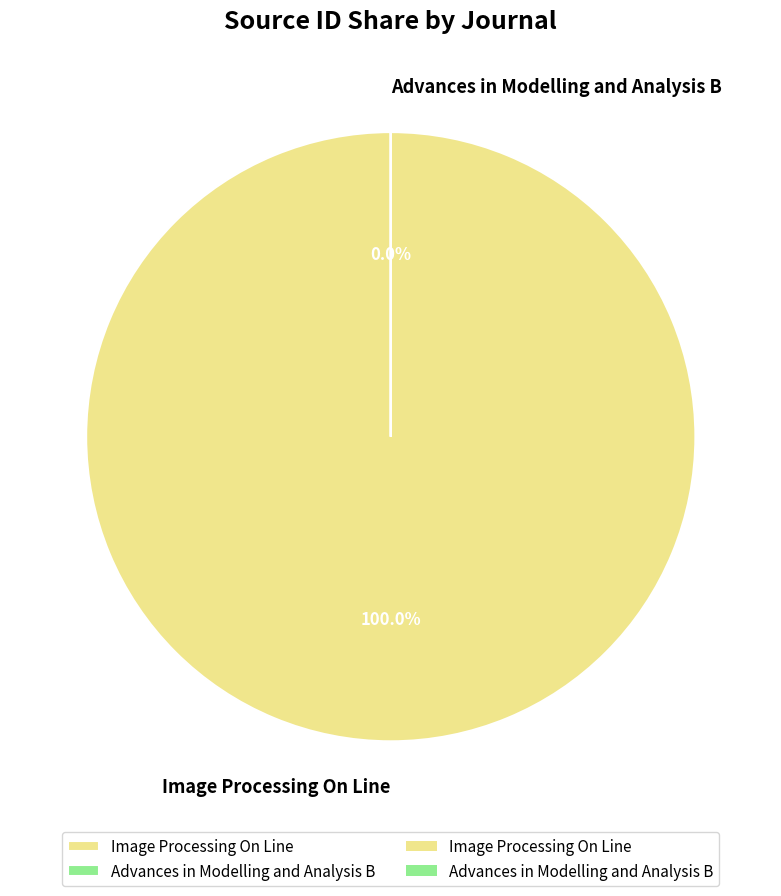

To the nearest percent, what is the difference between the largest and smallest slice percentages?

100%